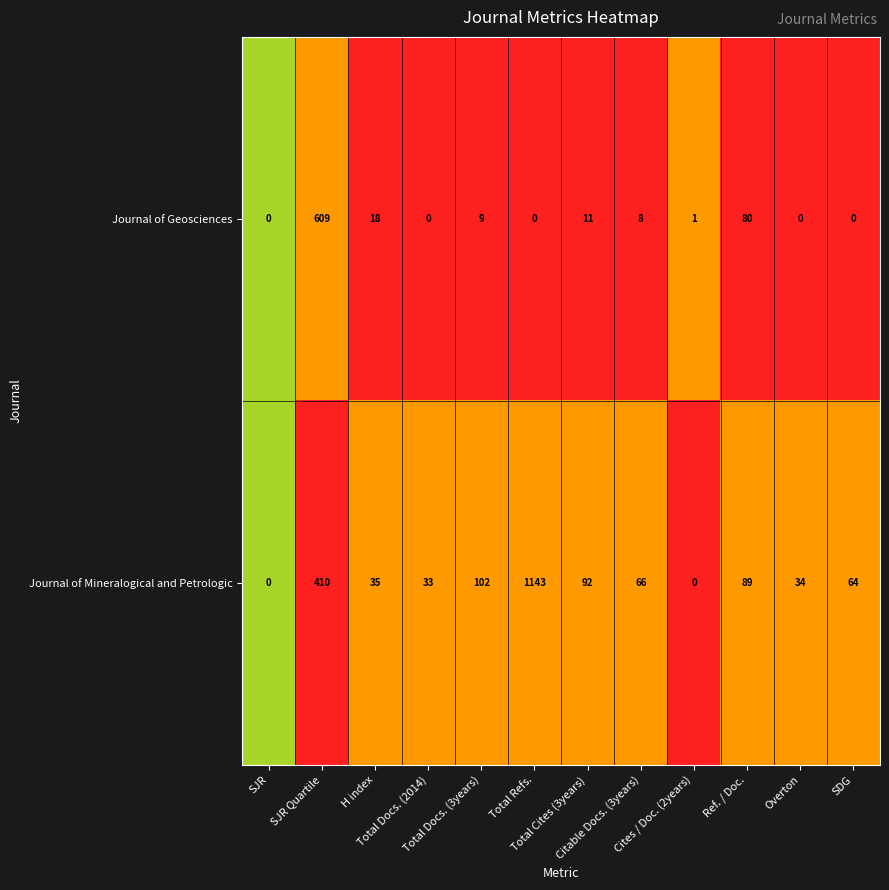

What is the maximum value for Journal of Mineralogical and Petrologic?

1143